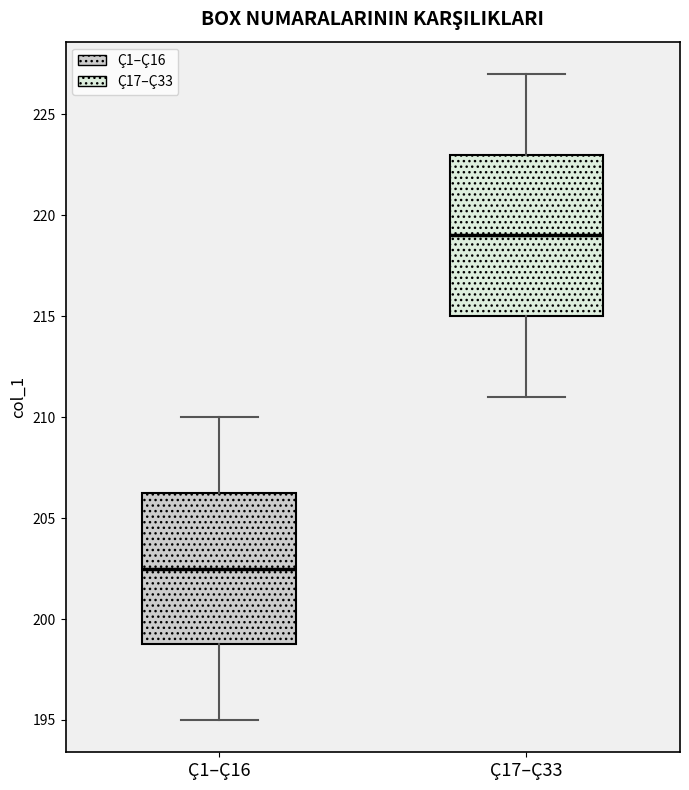

Which box has the lowest median line?

Ç1–Ç16